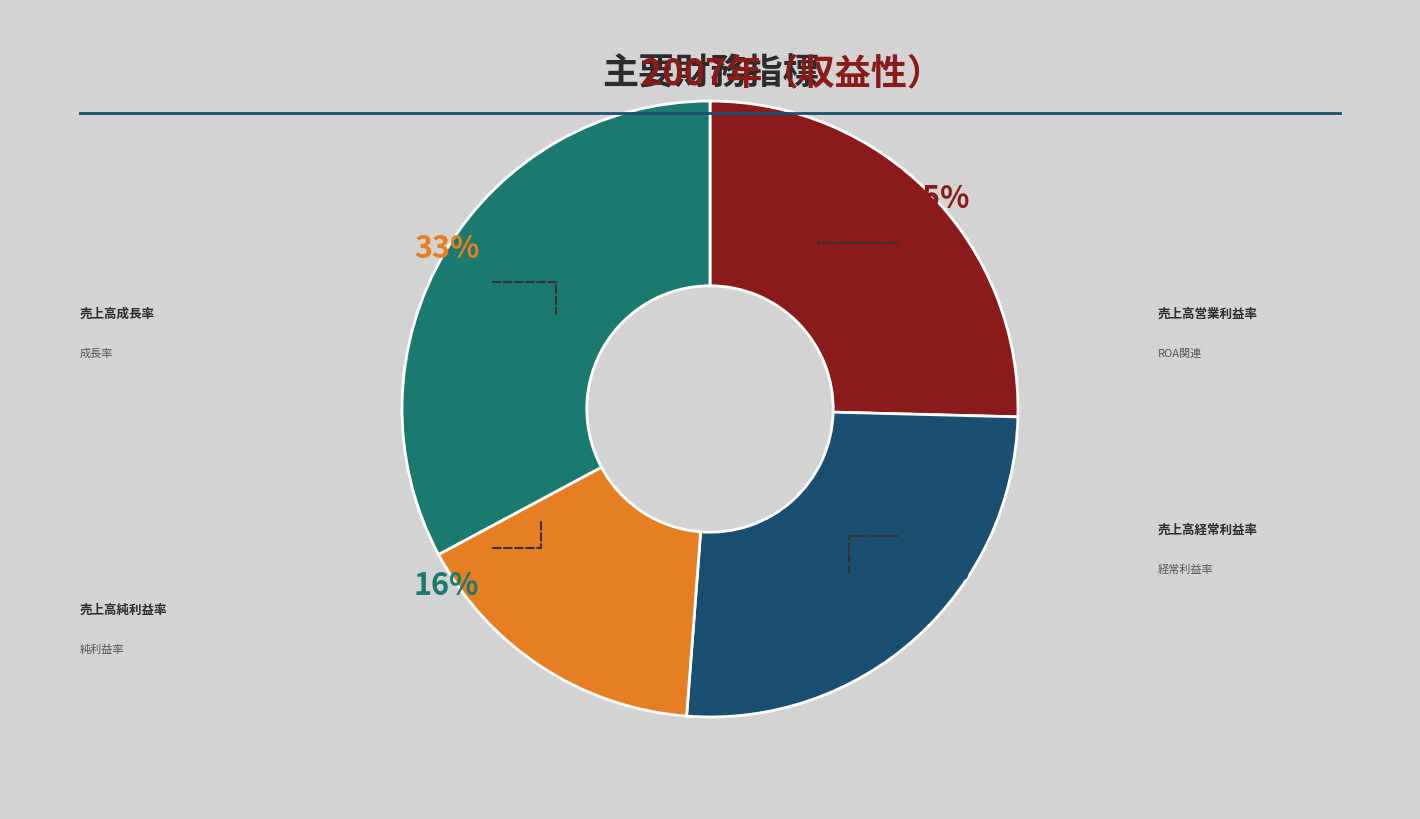

Does any single category account for the majority?

No